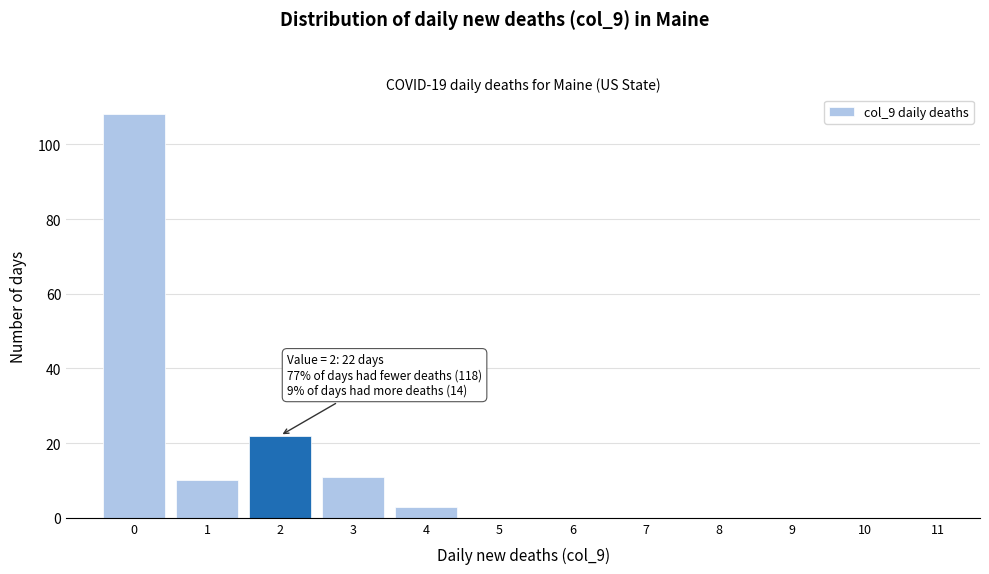

Reading left to right, transcribe all the data shown in this chart.

0=108	1=10	2=22	3=11	4=3	5=0	6=0	7=0	8=0	9=0	10=0	11=0